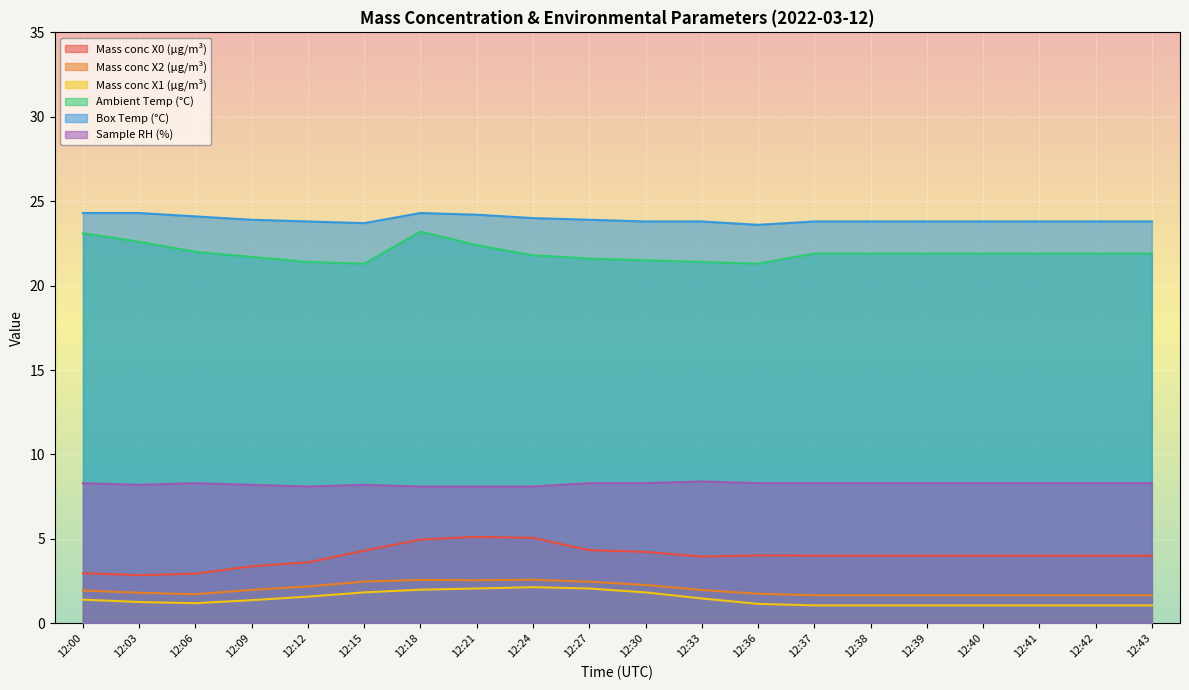

Count the number of categories in the chart.

20